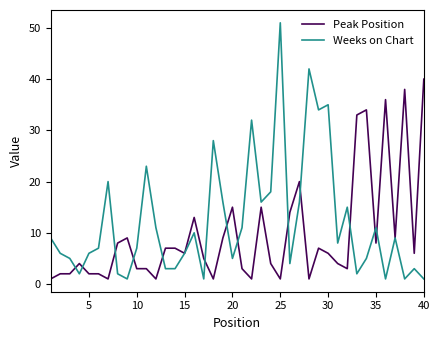

Which series has the largest total across all categories?

Weeks on Chart